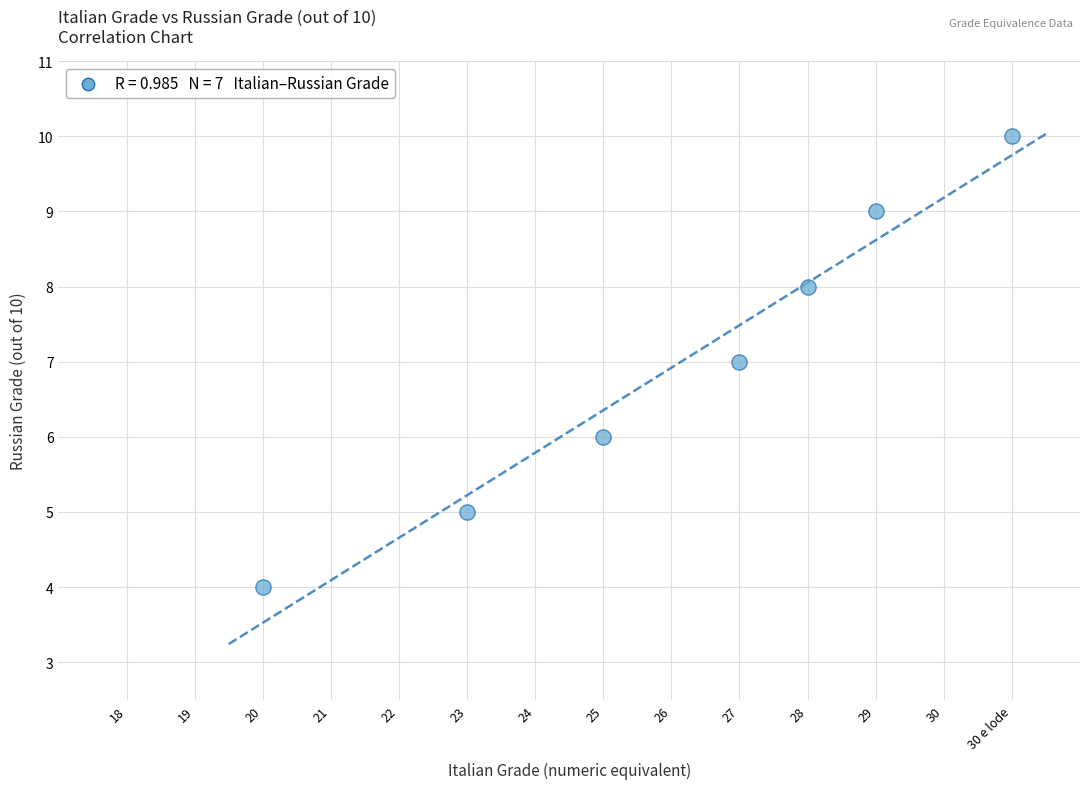

What is the range of Y values (max minus min)?

6